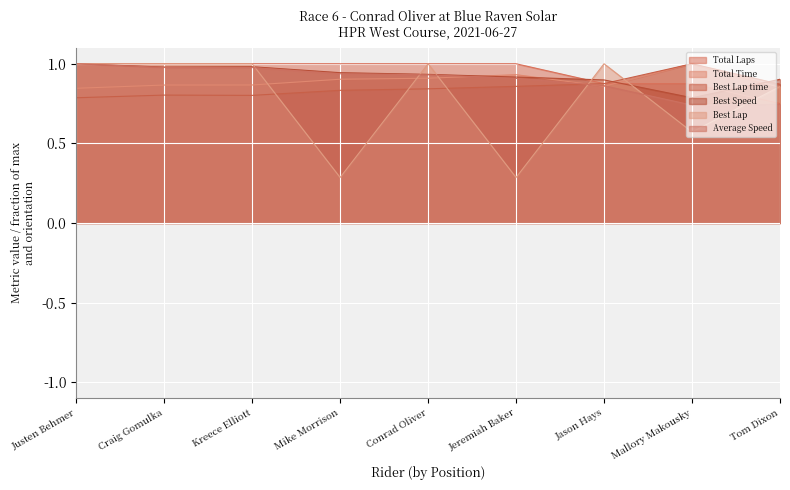

Reading left to right, list all the values displayed in this chart.

Total Laps: Justen Behmer=1.0	Craig Gomulka=1.0	Kreece Elliott=1.0	Mike Morrison=1.0	Conrad Oliver=1.0	Jeremiah Baker=1.0	Jason Hays=0.9	Mallory Makousky=0.9	Tom Dixon=0.8
Total Time: Justen Behmer=0.8	Craig Gomulka=0.9	Kreece Elliott=0.9	Mike Morrison=0.9	Conrad Oliver=0.9	Jeremiah Baker=0.9	Jason Hays=0.9	Mallory Makousky=1.0	Tom Dixon=0.9
Best Lap time: Justen Behmer=0.8	Craig Gomulka=0.8	Kreece Elliott=0.8	Mike Morrison=0.8	Conrad Oliver=0.8	Jeremiah Baker=0.9	Jason Hays=0.9	Mallory Makousky=1.0	Tom Dixon=0.9
Best Speed: Justen Behmer=1.0	Craig Gomulka=1.0	Kreece Elliott=1.0	Mike Morrison=0.9	Conrad Oliver=0.9	Jeremiah Baker=0.9	Jason Hays=0.9	Mallory Makousky=0.8	Tom Dixon=0.9
Best Lap: Justen Behmer=1.0	Craig Gomulka=1.0	Kreece Elliott=1.0	Mike Morrison=0.3	Conrad Oliver=1.0	Jeremiah Baker=0.3	Jason Hays=1.0	Mallory Makousky=0.6	Tom Dixon=0.9
Average Speed: Justen Behmer=1.0	Craig Gomulka=1.0	Kreece Elliott=1.0	Mike Morrison=0.9	Conrad Oliver=0.9	Jeremiah Baker=0.9	Jason Hays=0.9	Mallory Makousky=0.7	Tom Dixon=0.7